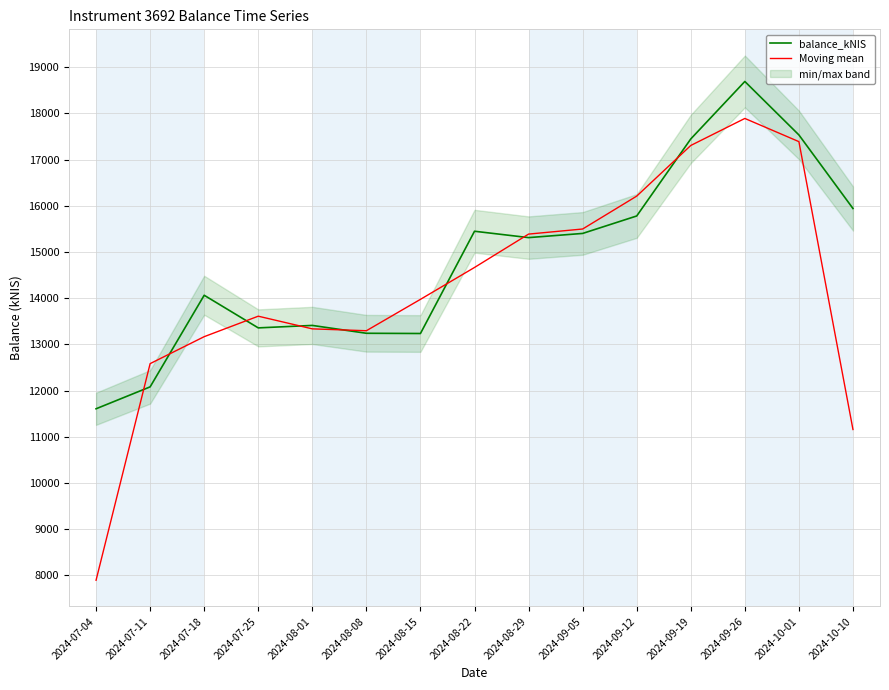

Between 2024-08-01 and 2024-09-19, which is larger?

2024-09-19